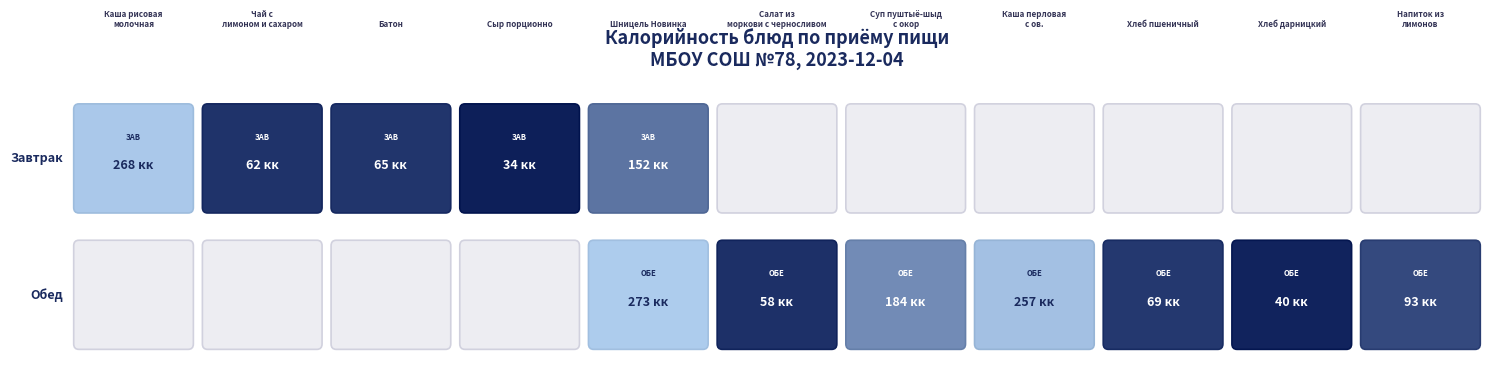

Which label corresponds to the largest value in the chart?

Шницель Новинка